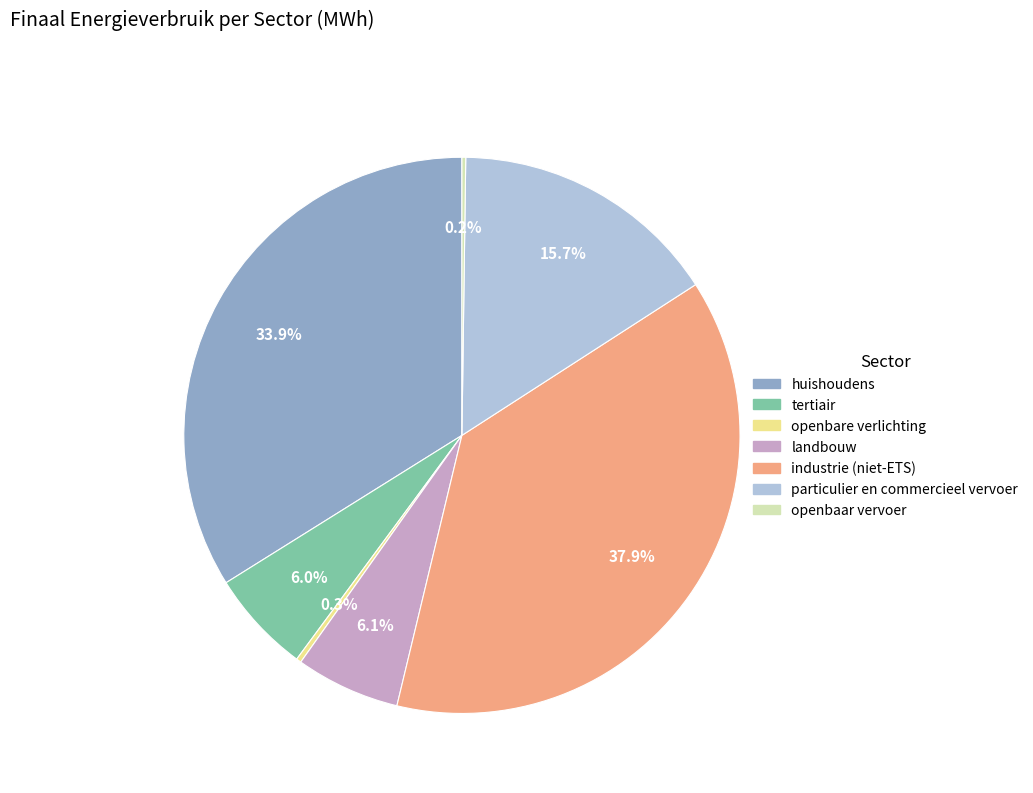

What percentage is the landbouw slice, to the nearest percent?

6%